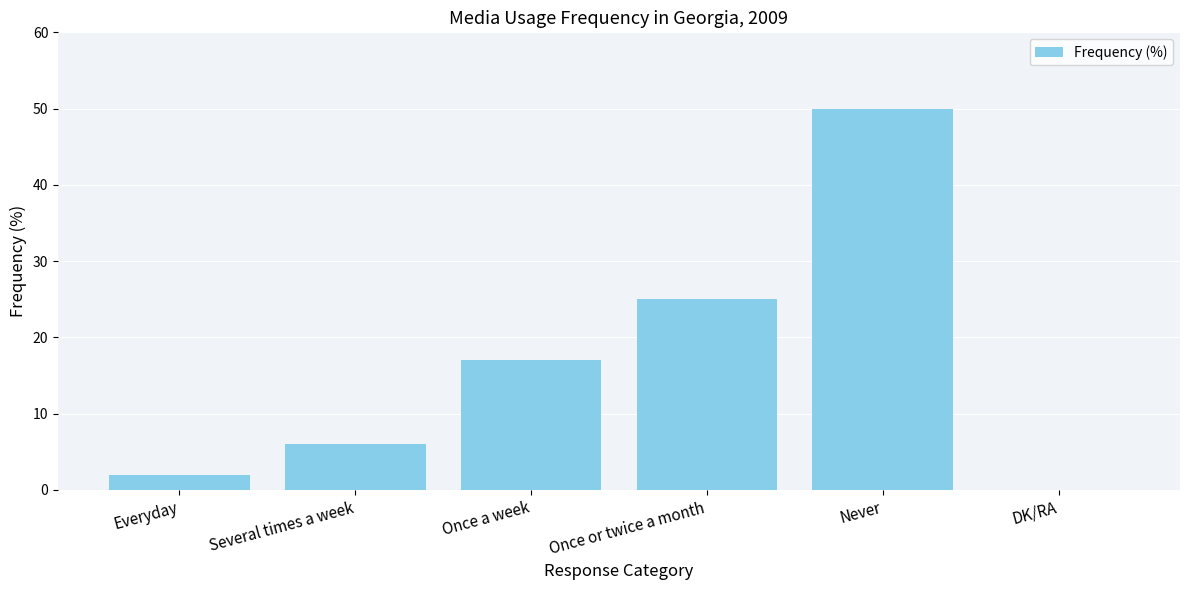

What is the sum of all values?

100